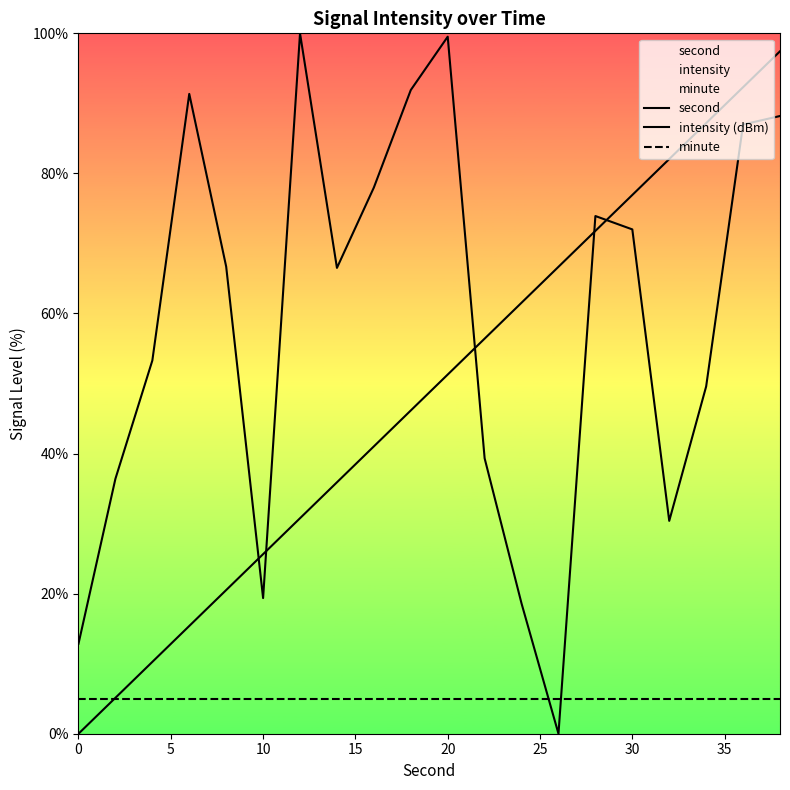

How many series are shown in this chart?

3